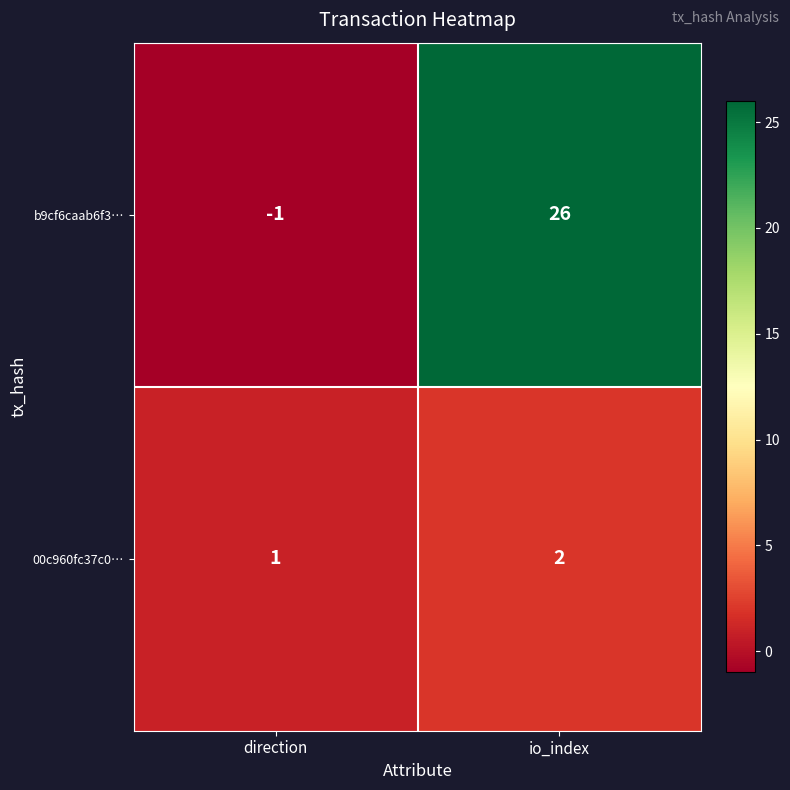

Reading left to right, extract all data points from this chart.

b9cf6caab6f3…: -1	26
00c960fc37c0…: 1	2